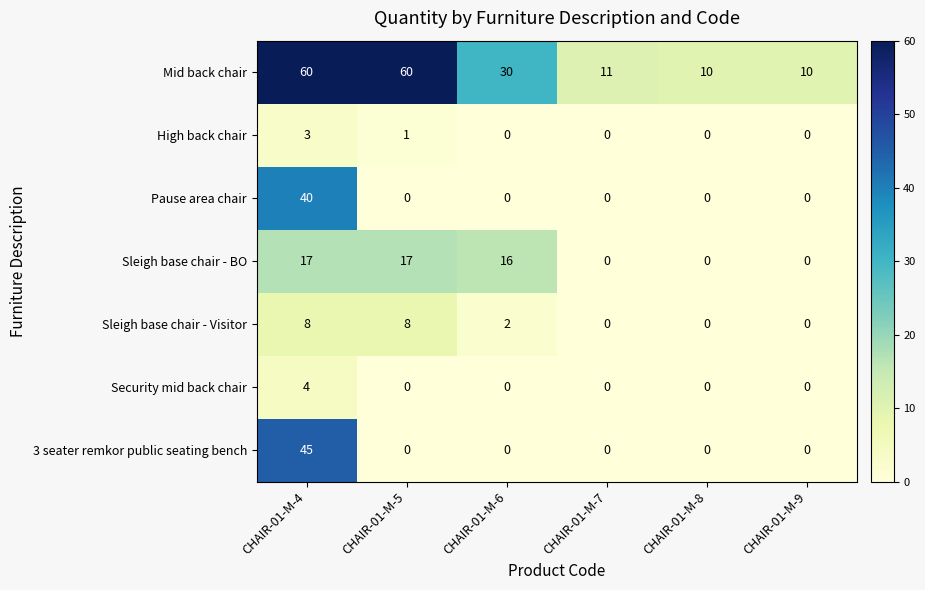

The value of Sleigh base chair - Visitor at CHAIR-01-M-4 is 3. True or false?

False